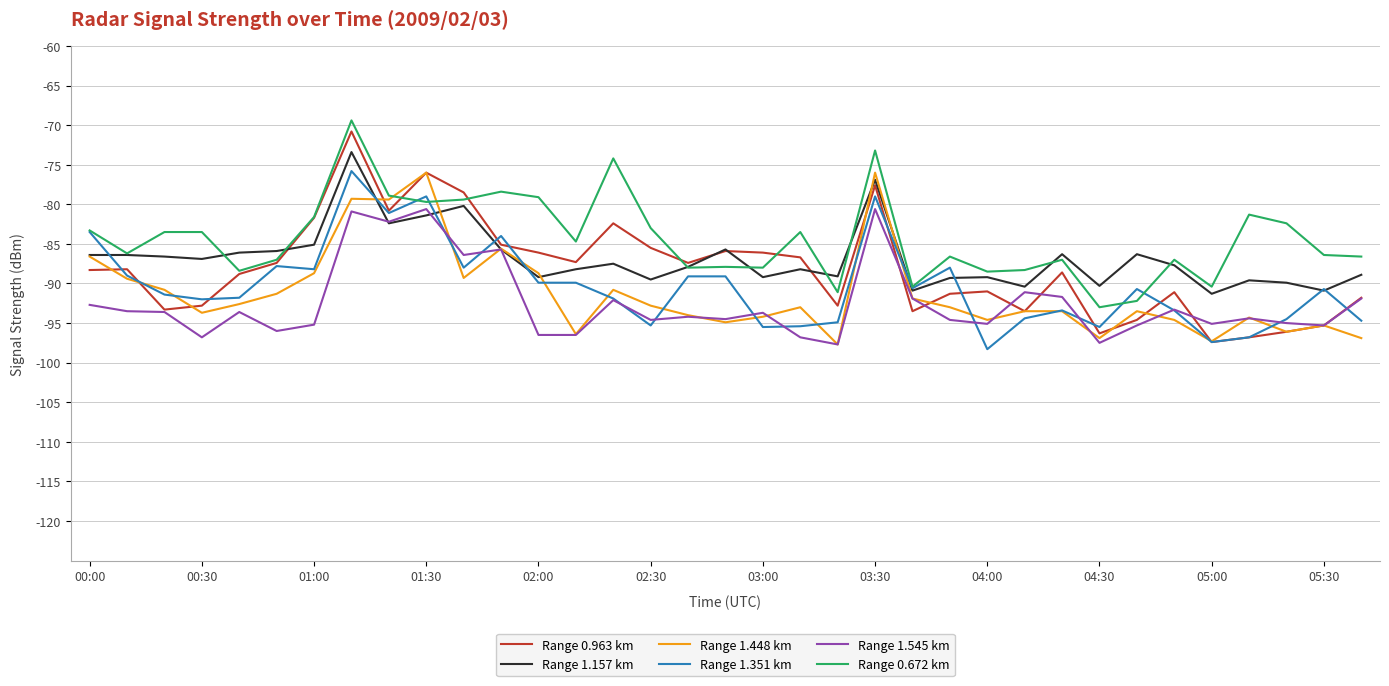

What is the highest value of the Range 1.545 km series?

-80.6